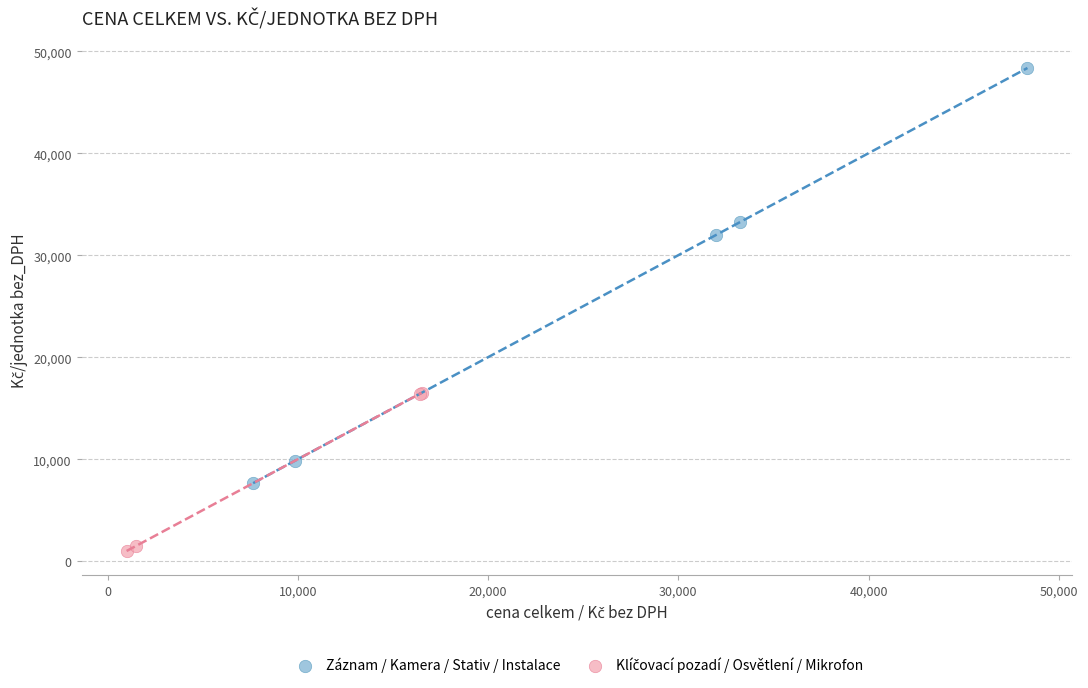

Which series contains the highest Y value?

Záznam / Kamera / Stativ / Instalace